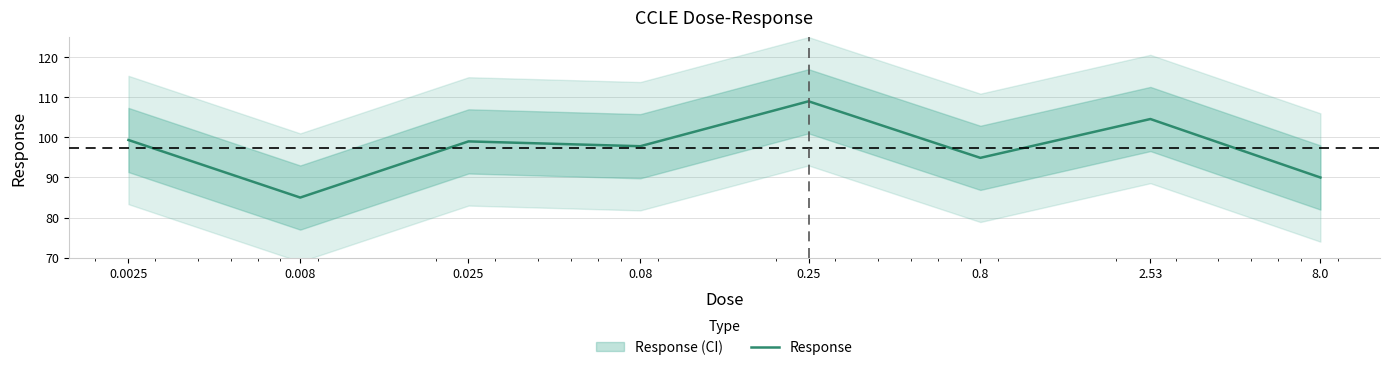

What is the sum of all values?

779.6